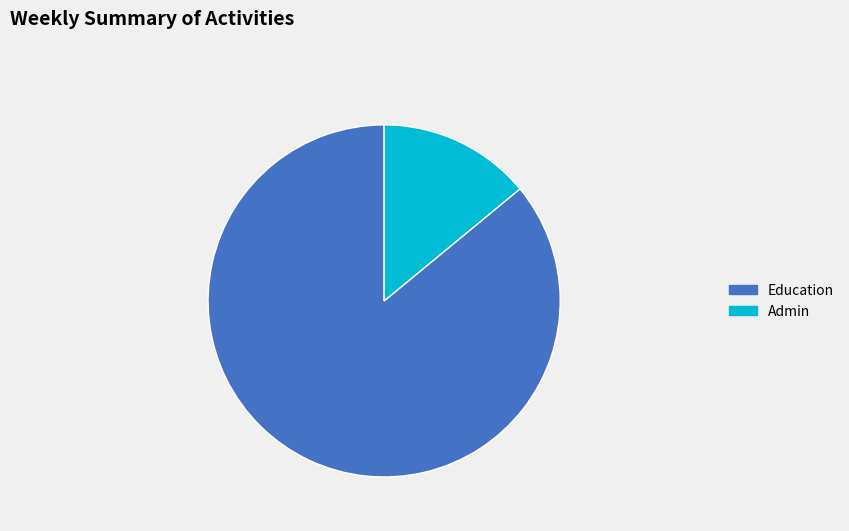

Rank the categories by value from highest to lowest.

Education, Admin